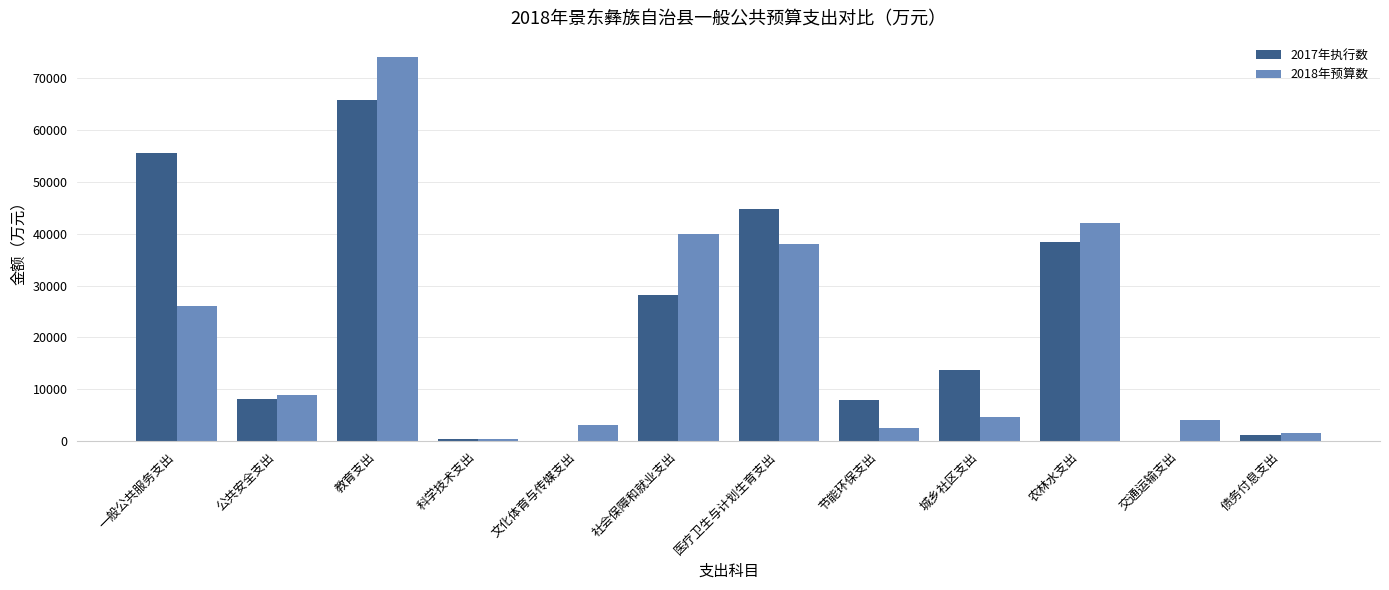

Is the value of 2017年执行数 at 公共安全支出 greater than the value of 2018年预算数 at 节能环保支出?

Yes